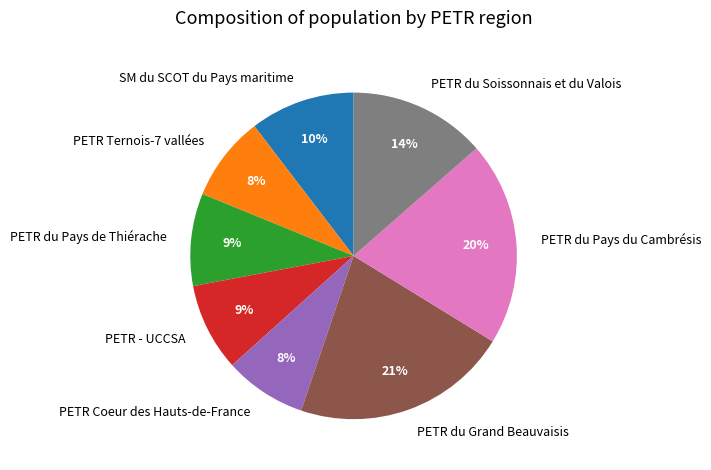

To the nearest percent, what percentage of the pie is PETR du Grand Beauvaisis?

21%